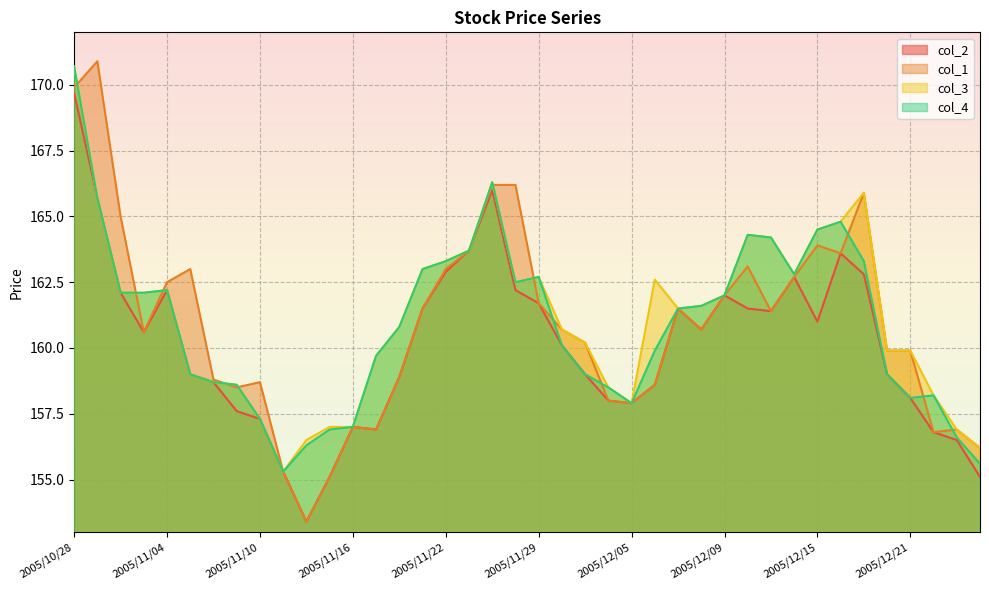

The col_1 series shows 231.1 at 2005/10/28. True or false?

False